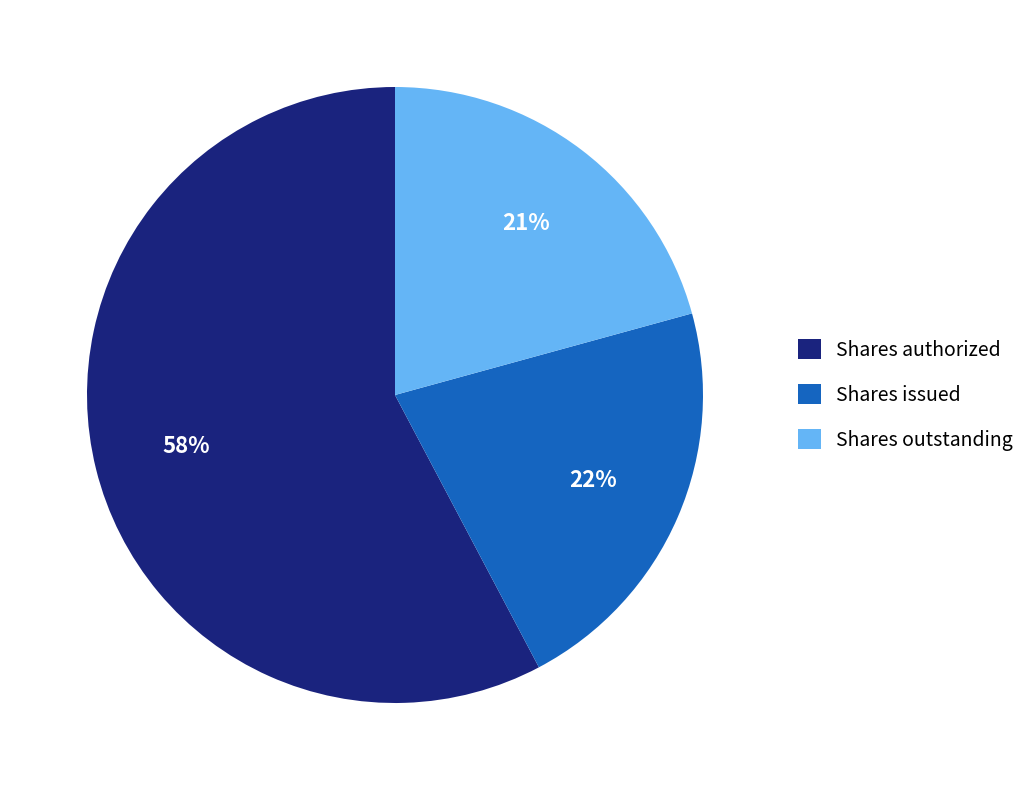

What is the smallest slice in the pie chart?

Shares outstanding